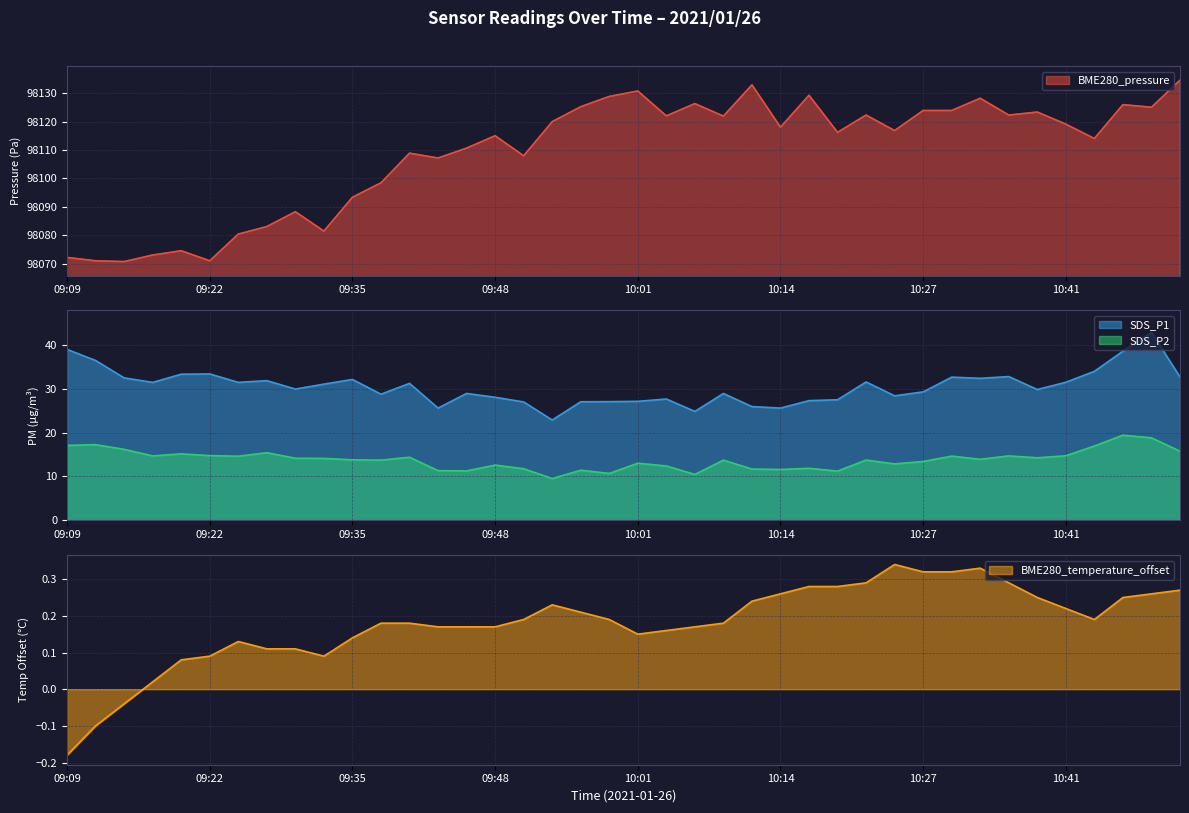

At which label does BME280_humidity first exceed 0?

09:17